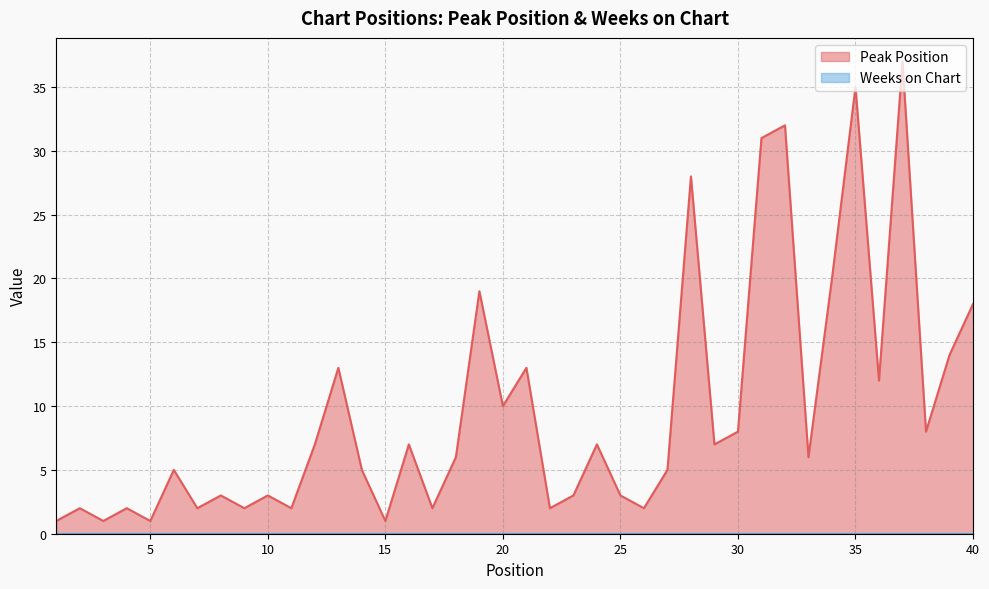

Which label corresponds to the largest value in the chart?

37